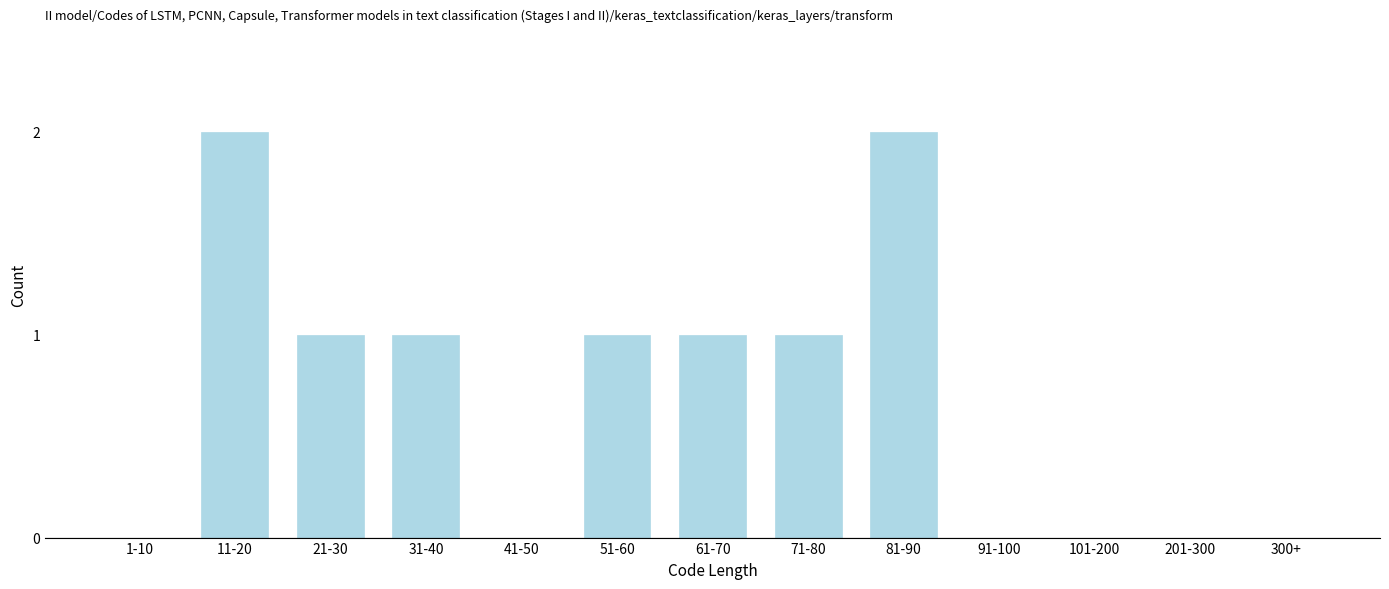

Reading left to right, what are all the values shown in this chart?

1-10=0	11-20=2	21-30=1	31-40=1	41-50=0	51-60=1	61-70=1	71-80=1	81-90=2	91-100=0	101-200=0	201-300=0	300+=0